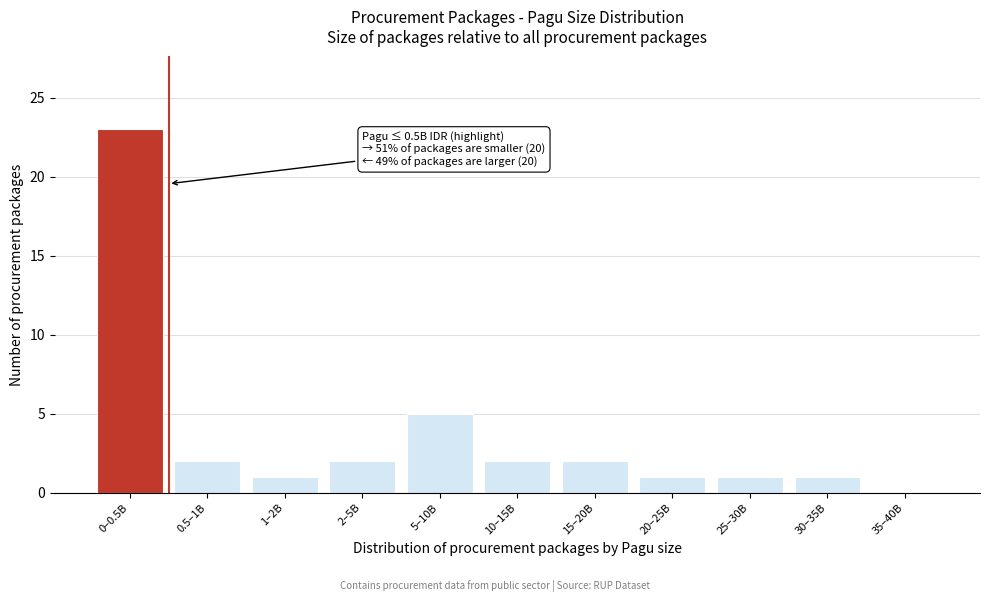

Reading left to right, what are all the values shown in this chart?

0–0.5B=23	0.5–1B=2	1–2B=1	2–5B=2	5–10B=5	10–15B=2	15–20B=2	20–25B=1	25–30B=1	30–35B=1	35–40B=0